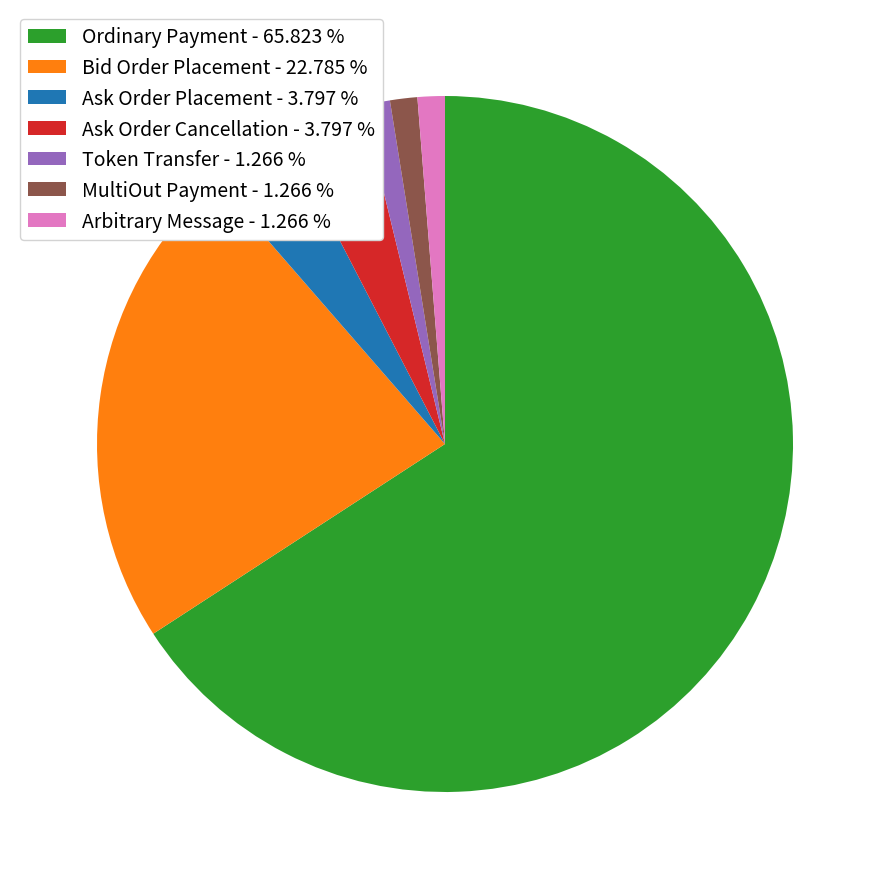

Is there any slice that represents more than half of the pie?

Yes